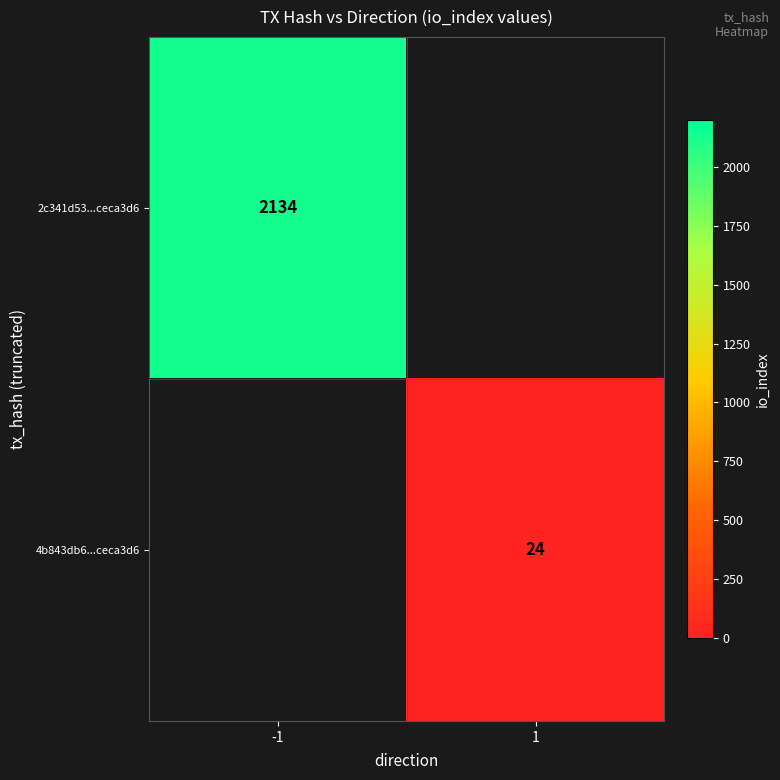

The 2c341d53...ceca3d6 series shows 2134 at -1. True or false?

True